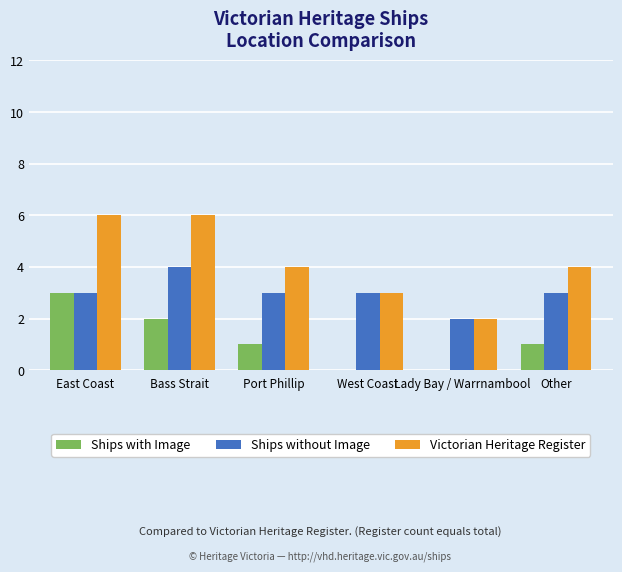

Are the bars horizontal?

No